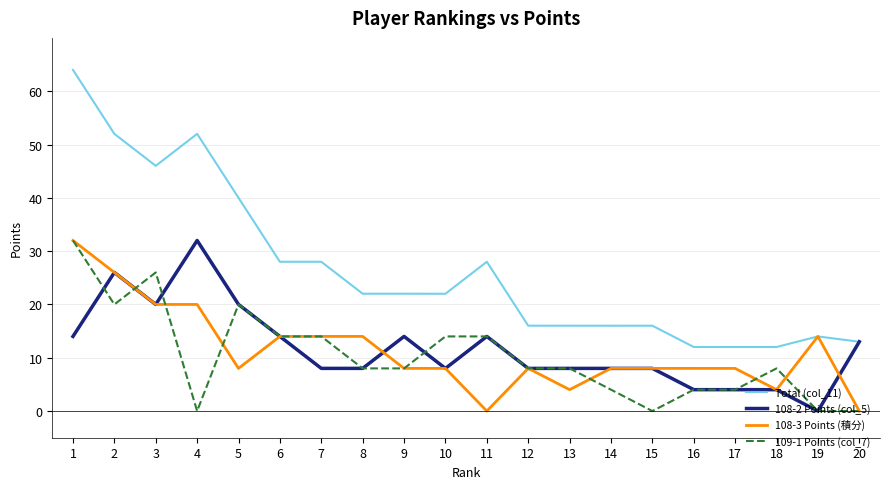

The value of 108-3 Points (積分) at 17 is 8.0. True or false?

True